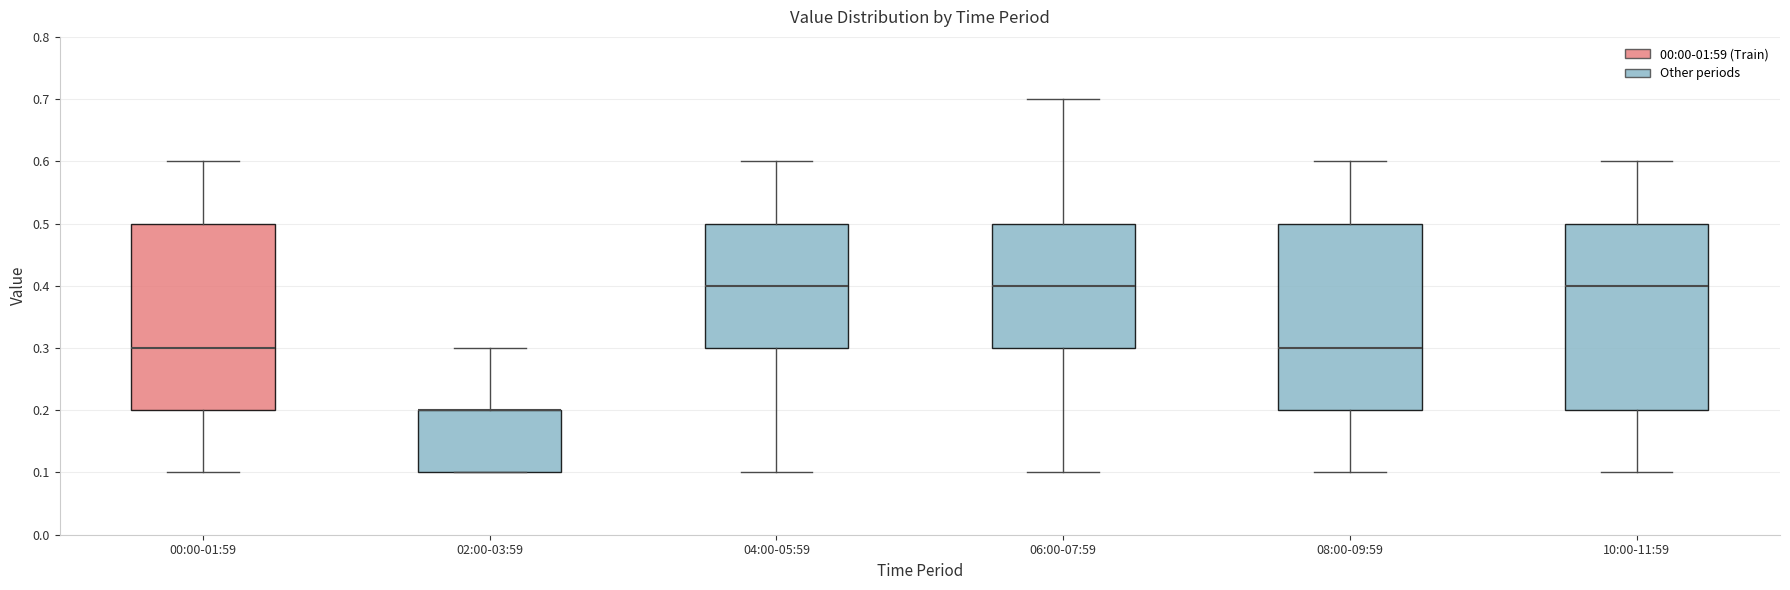

Reading left to right, transcribe this box plot: for each box, give where its median line is, the range the box spans, and where its two whiskers end, as read against the y-axis. The values are not printed on the chart, so give them approximately, as read against the axis.

00:00-01:59: median 0.3, box 0.2 to 0.5, whiskers 0.1 to 0.6
02:00-03:59: median 0.2 (drawn on the box's upper edge), box 0.1 to 0.2, whiskers 0.1 to 0.3
04:00-05:59: median 0.4, box 0.3 to 0.5, whiskers 0.1 to 0.6
06:00-07:59: median 0.4, box 0.3 to 0.5, whiskers 0.1 to 0.7
08:00-09:59: median 0.3, box 0.2 to 0.5, whiskers 0.1 to 0.6
10:00-11:59: median 0.4, box 0.2 to 0.5, whiskers 0.1 to 0.6